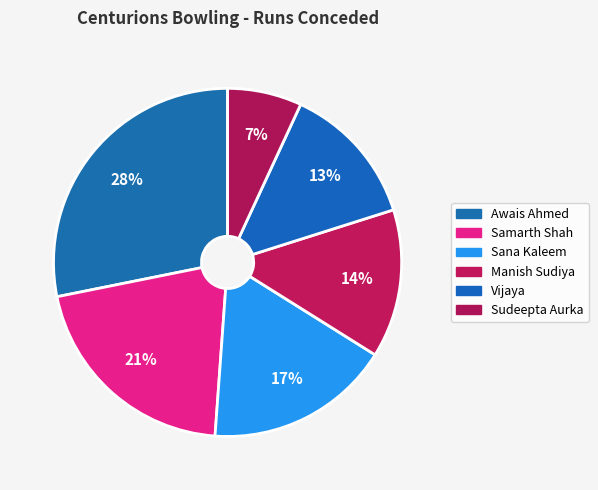

What is the ratio of the value at Sudeepta Aurka to the value at Awais Ahmed?

0.2